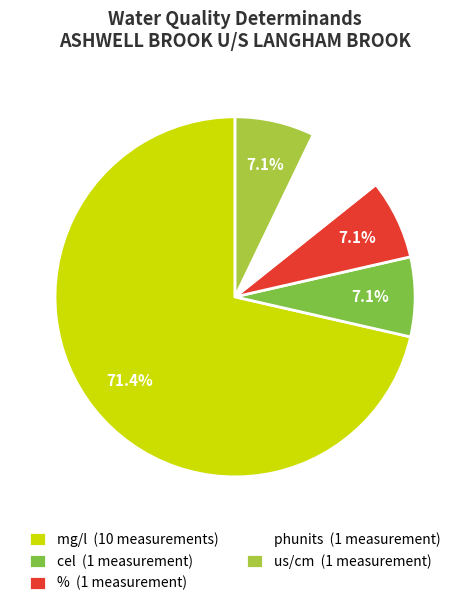

Is the sum of us/cm (1 measurement) and % (1 measurement) greater than half?

No